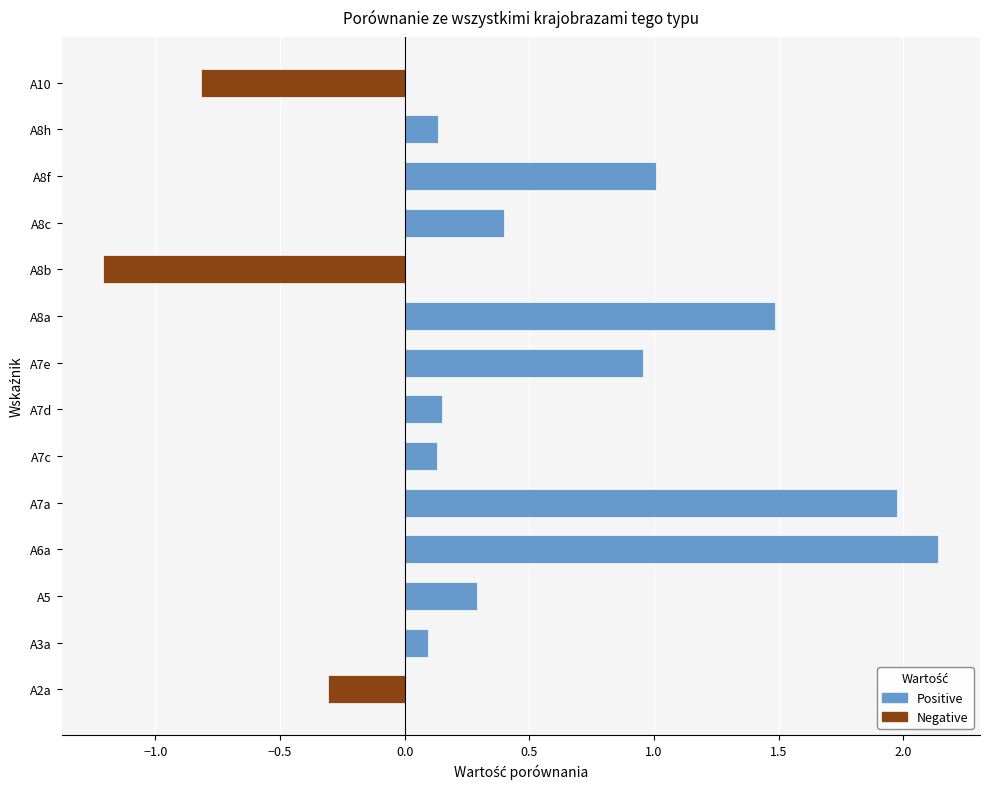

How many data points does each series have?

14